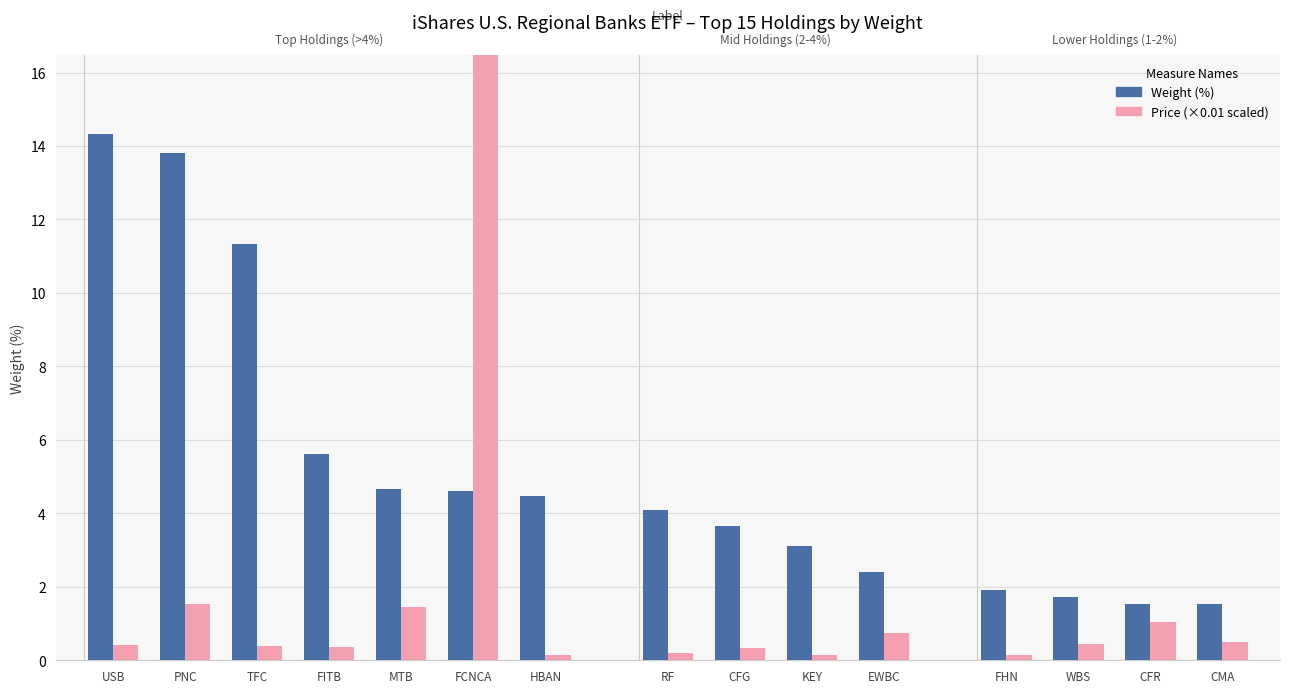

What is the sum of the Weight (%) values at TFC and HBAN?

15.8